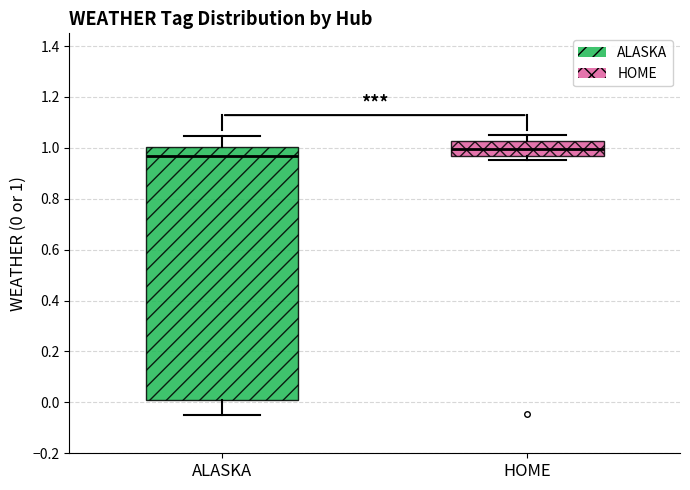

Reading left to right, read every box against the y-axis: the position of its median line, the range the box covers, and the ends of its whiskers. The values are not printed on the chart, so give them approximately, as read against the axis.

ALASKA: median 0.96, box 0.02 to 1.00, whiskers -0.04 to 1.04
HOME: median 1.00, box 0.96 to 1.02, whiskers 0.96 (just below the box's lower edge) to 1.04